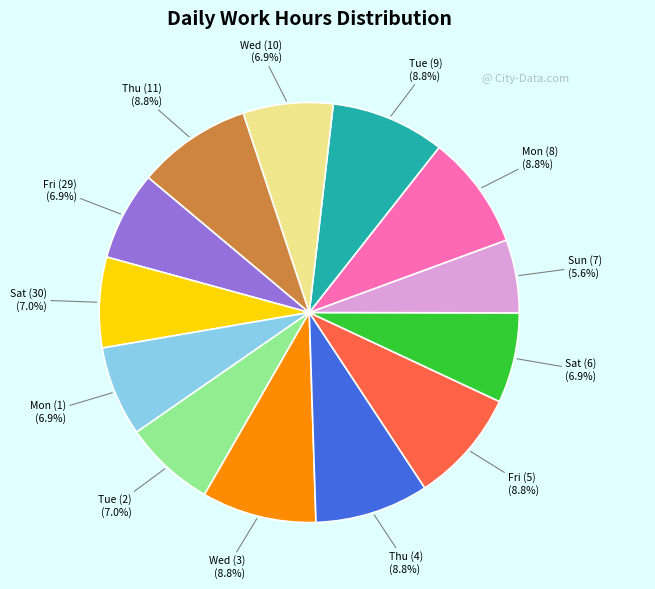

To the nearest percent, what is the difference between the largest and smallest slice percentages?

3%